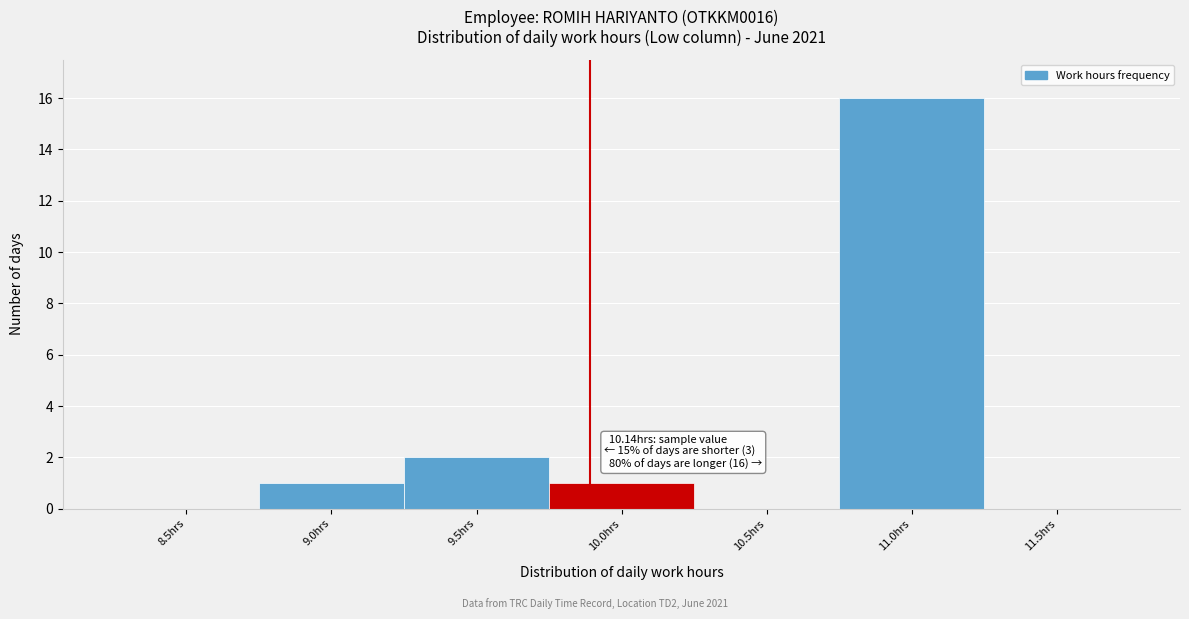

Reading right to left, what are all the values shown in this chart?

11.5hrs=0	11.0hrs=16	10.5hrs=0	10.0hrs=1	9.5hrs=2	9.0hrs=1	8.5hrs=0